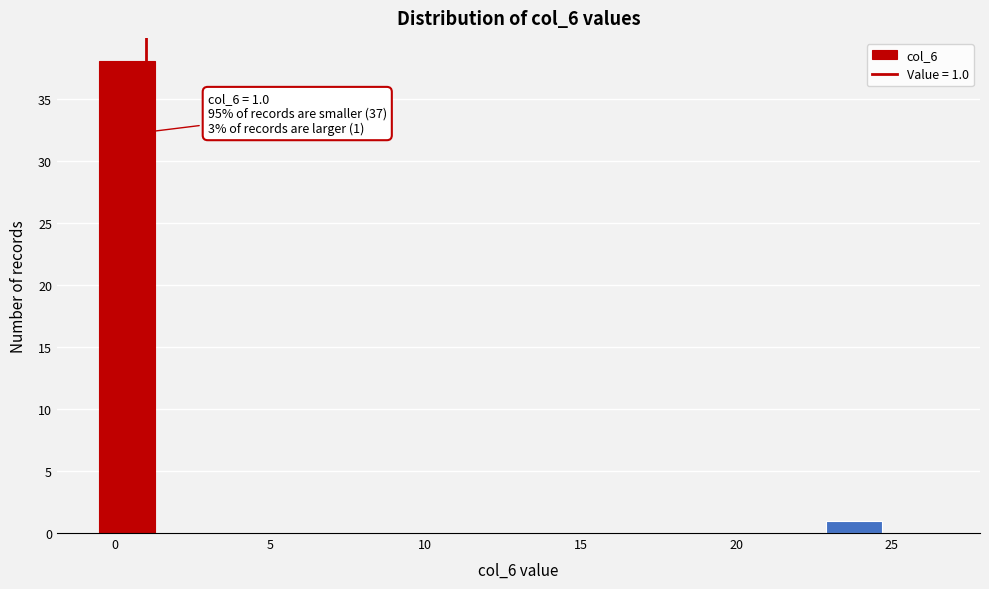

Read against the x-axis, roughly where is the centre of the tallest bar?

0.5